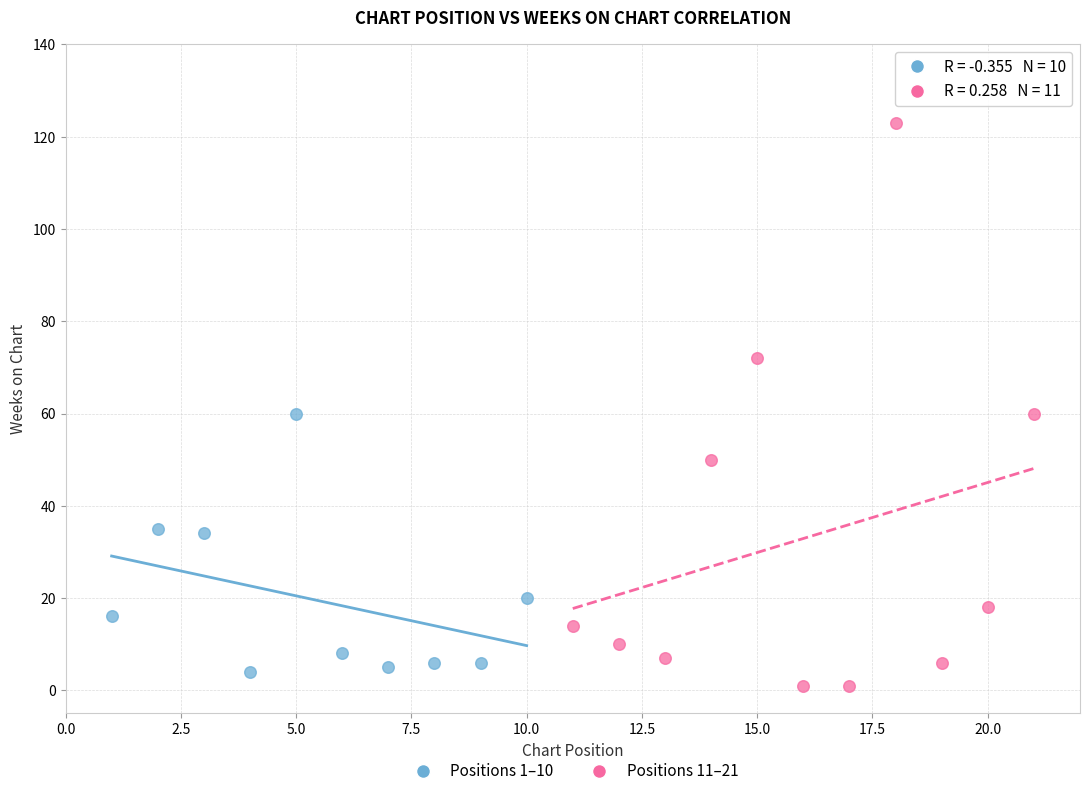

Which series has the widest spread of Y values?

Positions 11–21